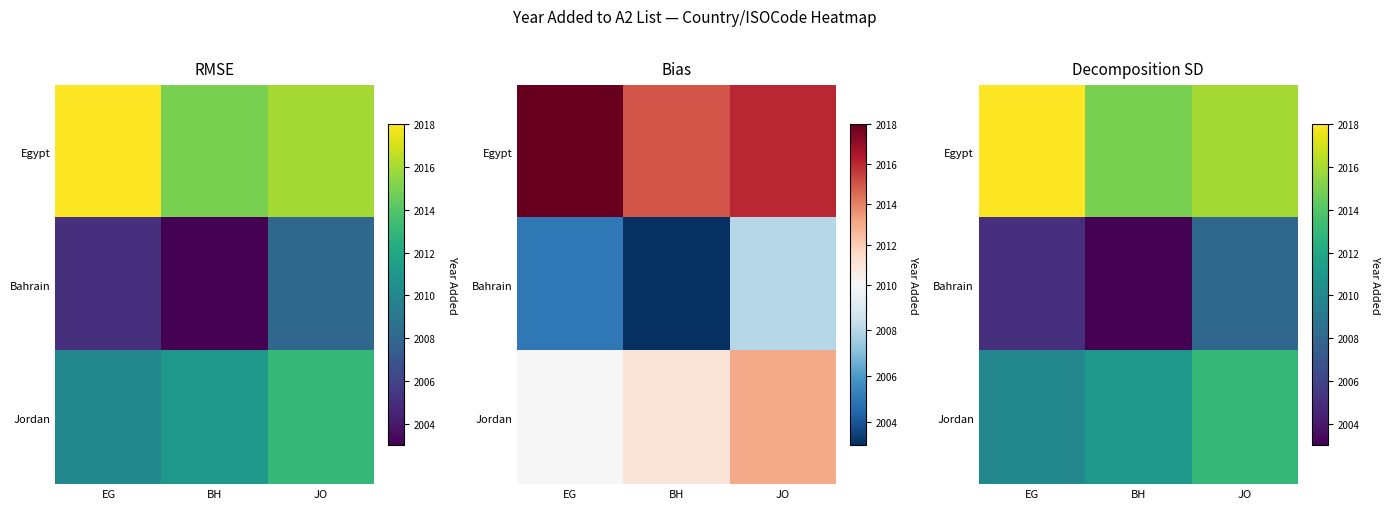

Which series changed the most between EG and JO?

Bahrain